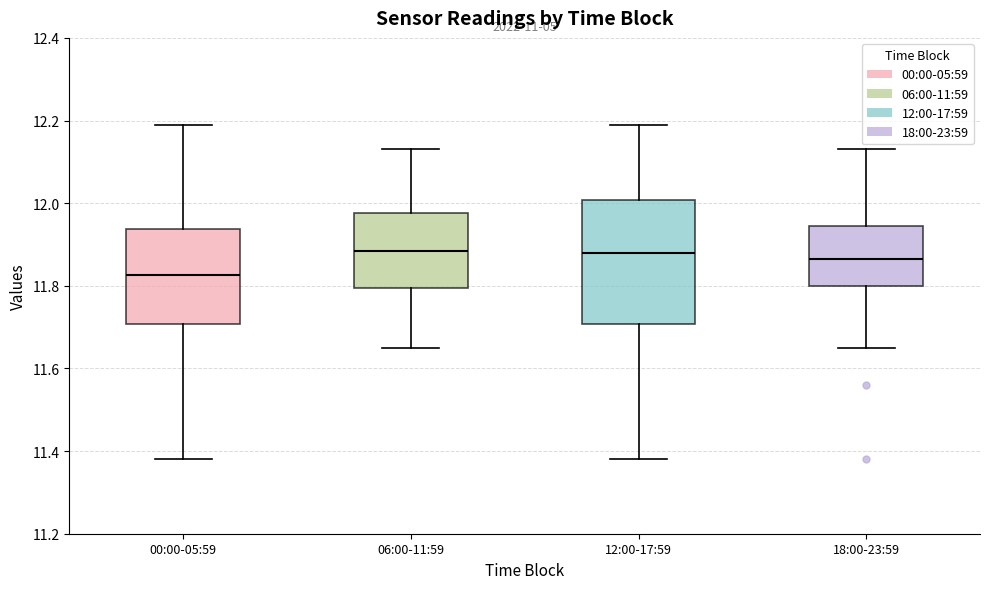

Reading left to right, read every box against the y-axis: the position of its median line, the range the box covers, and the ends of its whiskers. The values are not printed on the chart, so give them approximately, as read against the axis.

00:00-05:59: median 11.82, box 11.70 to 11.94, whiskers 11.38 to 12.20
06:00-11:59: median 11.88, box 11.80 to 11.98, whiskers 11.66 to 12.14
12:00-17:59: median 11.88, box 11.70 to 12.00, whiskers 11.38 to 12.20
18:00-23:59: median 11.86, box 11.80 to 11.94, whiskers 11.66 to 12.14